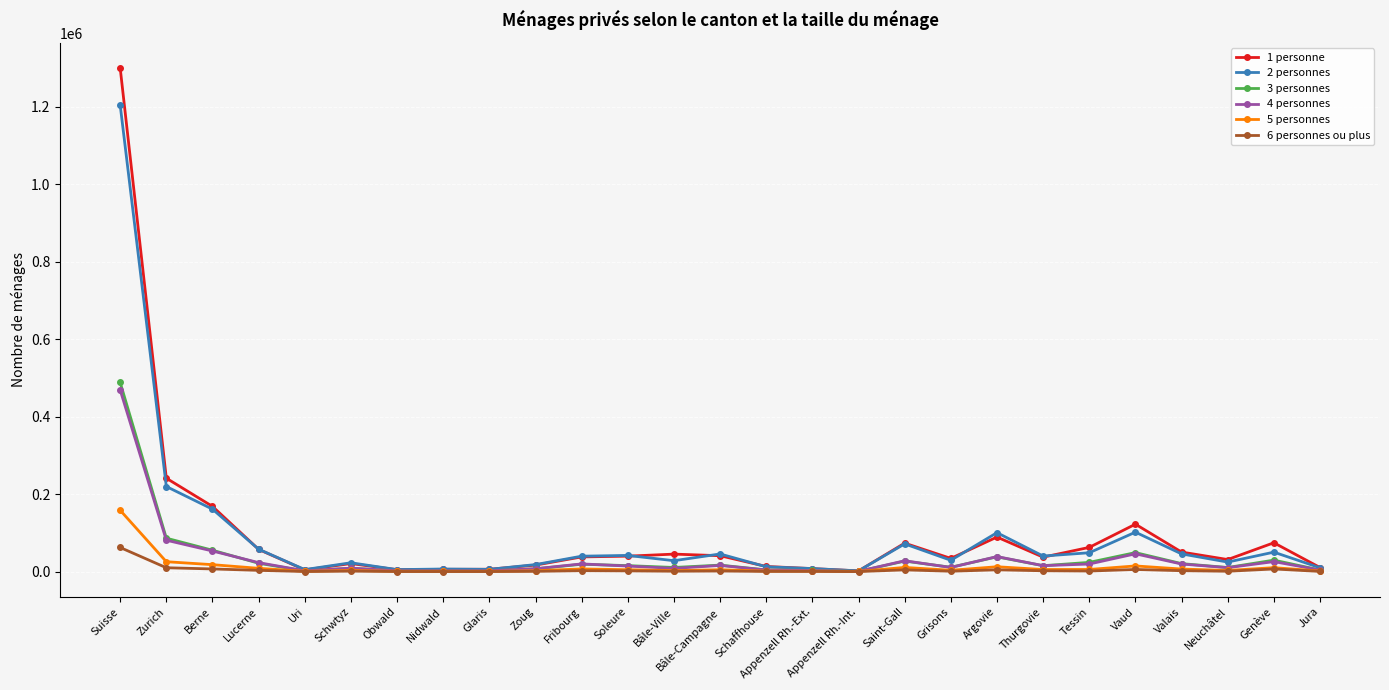

What is the greatest value displayed?

1300170